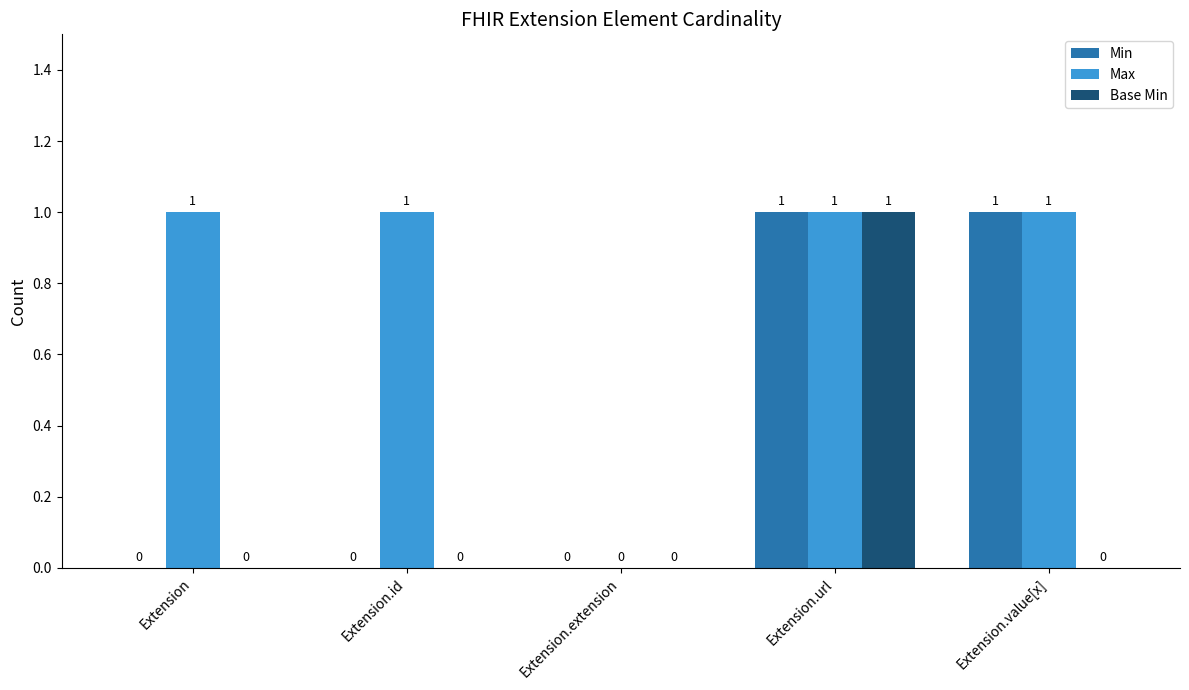

Reading left to right, list all the values displayed in this chart.

Min: Extension=0	Extension.id=0	Extension.extension=0	Extension.url=1	Extension.value[x]=1
Max: Extension=1	Extension.id=1	Extension.extension=0	Extension.url=1	Extension.value[x]=1
Base Min: Extension=0	Extension.id=0	Extension.extension=0	Extension.url=1	Extension.value[x]=0